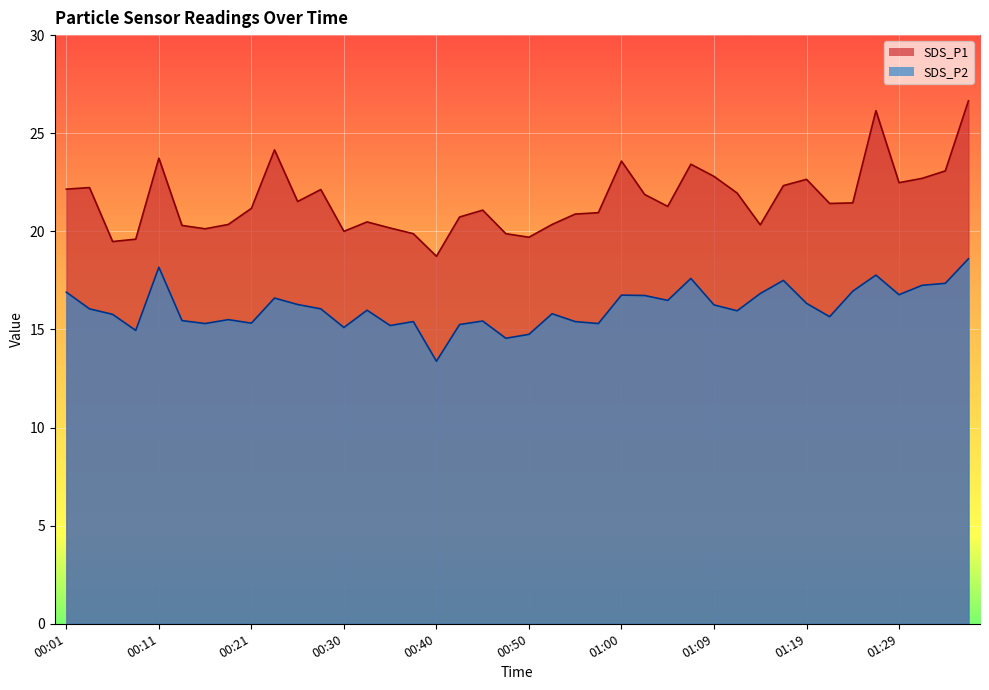

Which series has the largest total across all categories?

SDS_P1